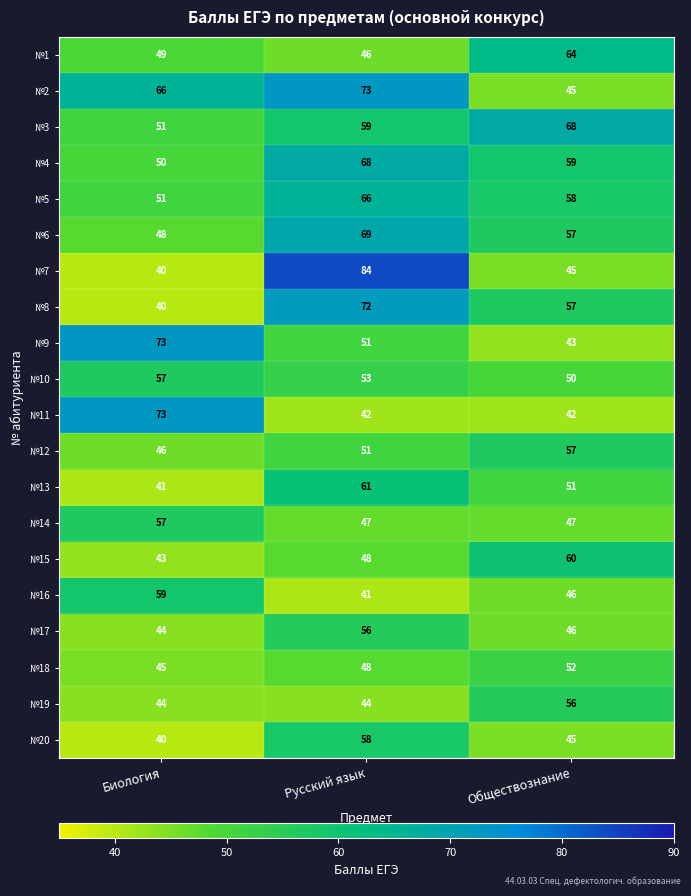

What is the difference between the №18 values at Биология and Обществознание?

7